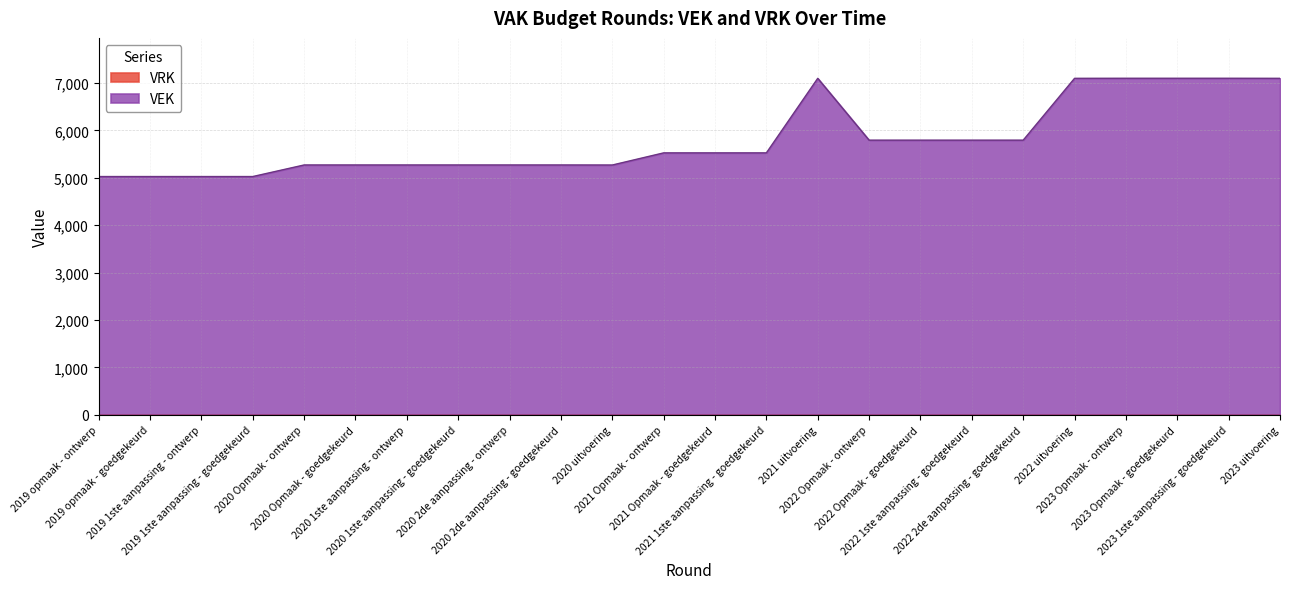

At which label is the value closest to 6061?

2022 Opmaak - ontwerp